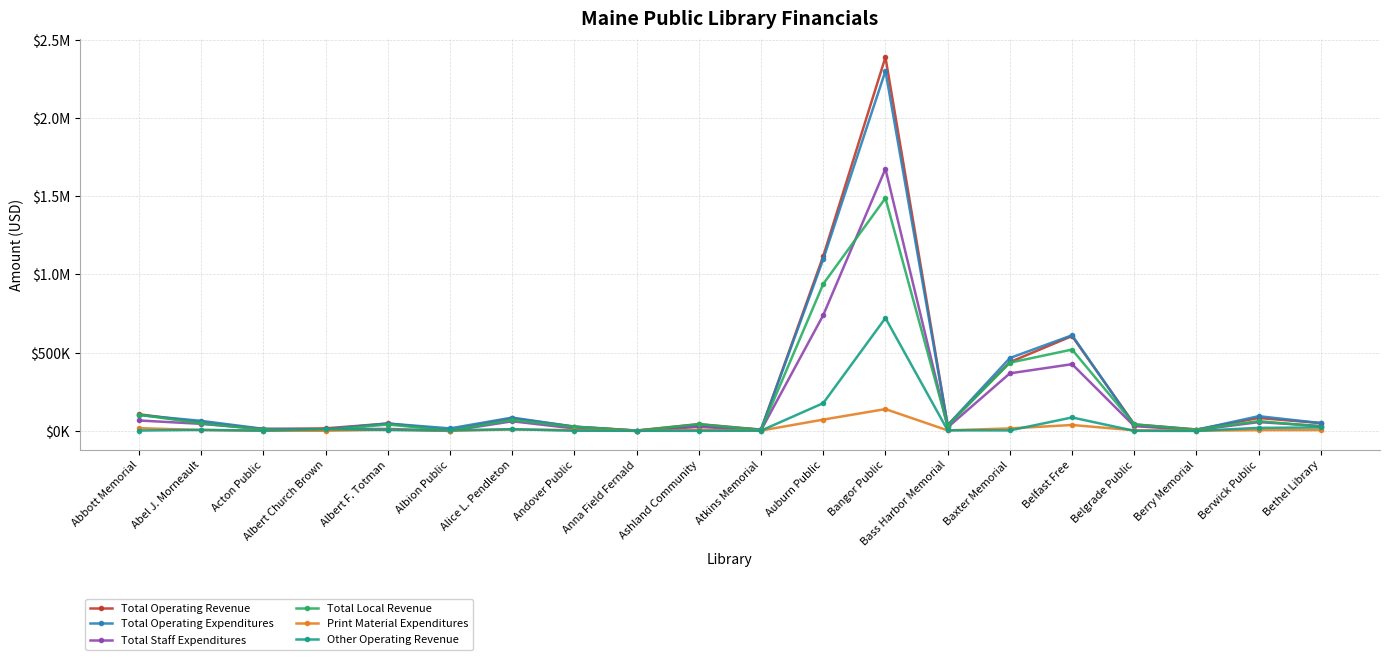

At which label does Total Local Revenue first exceed 41525?

Abbott Memorial